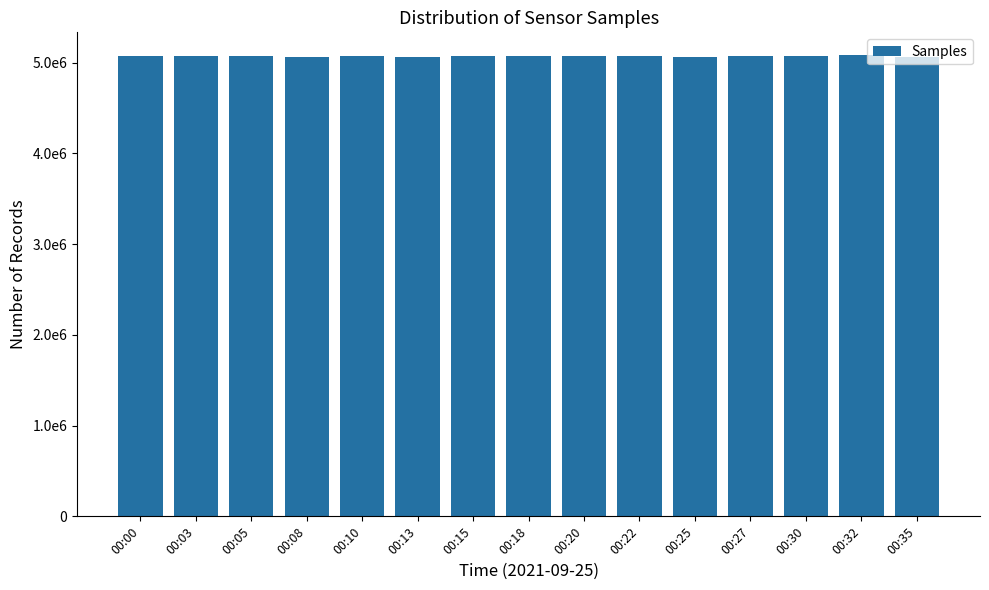

Which label corresponds to the largest value in the chart?

00:32